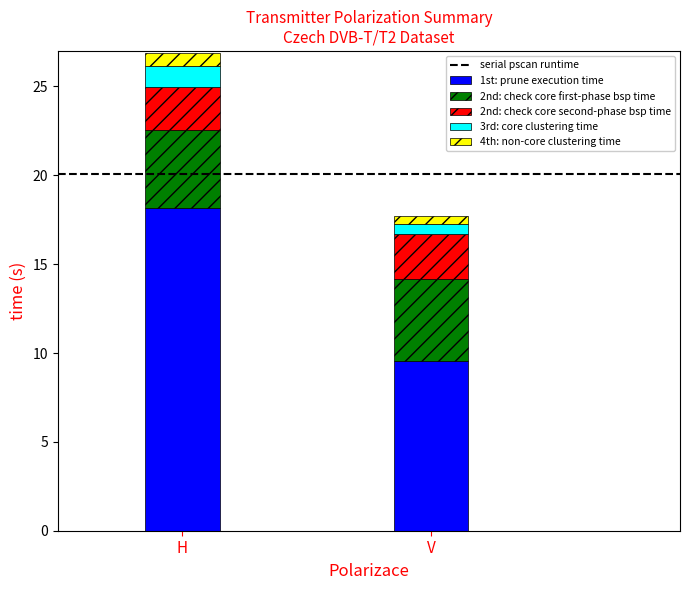

What is the maximum value for 1st: prune execution time?

18.1